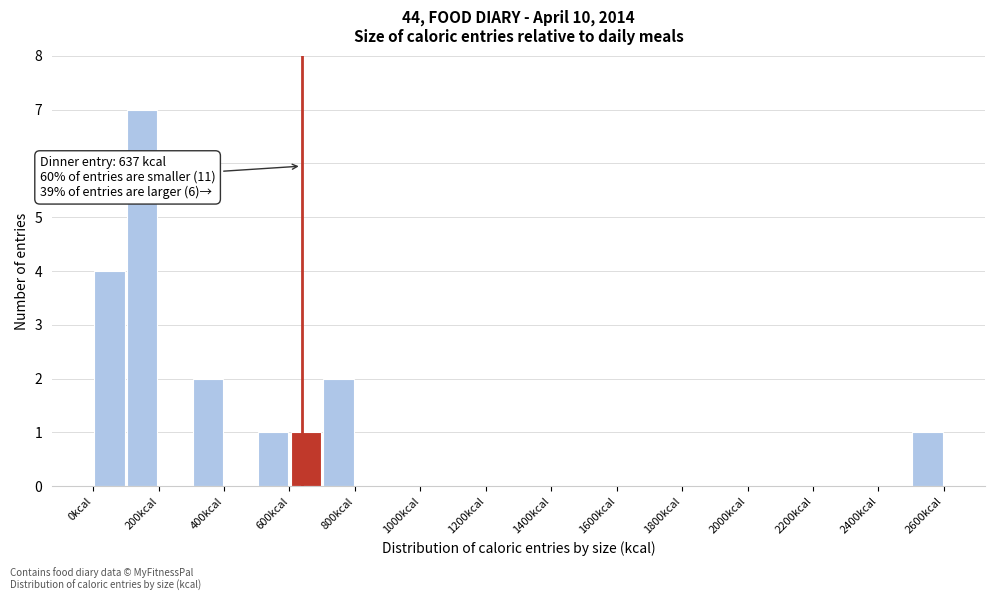

Which range on the x-axis has the tallest bar?

100 to 200